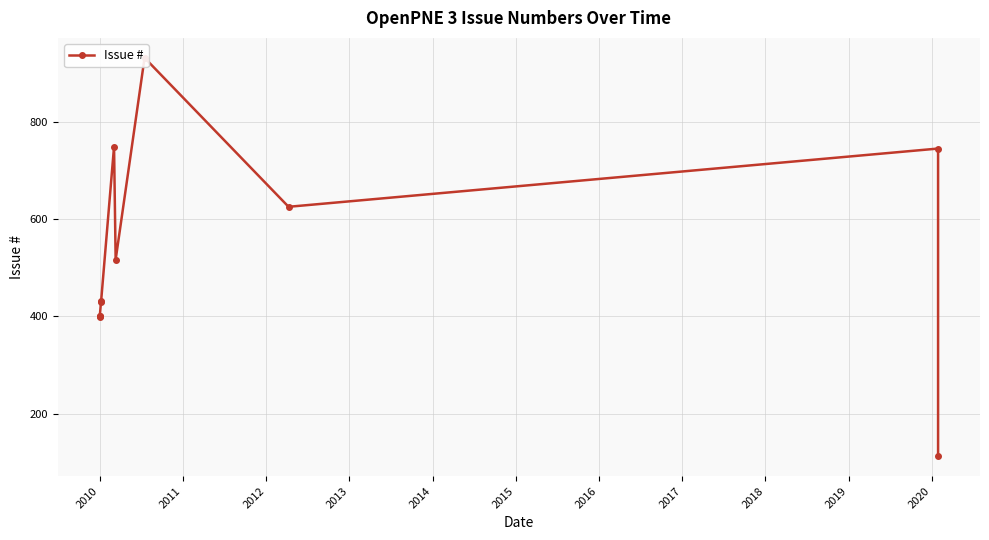

Reading left to right, what are all the values shown in this chart?

401	400	399	431	430	750	517	933	626	746	112